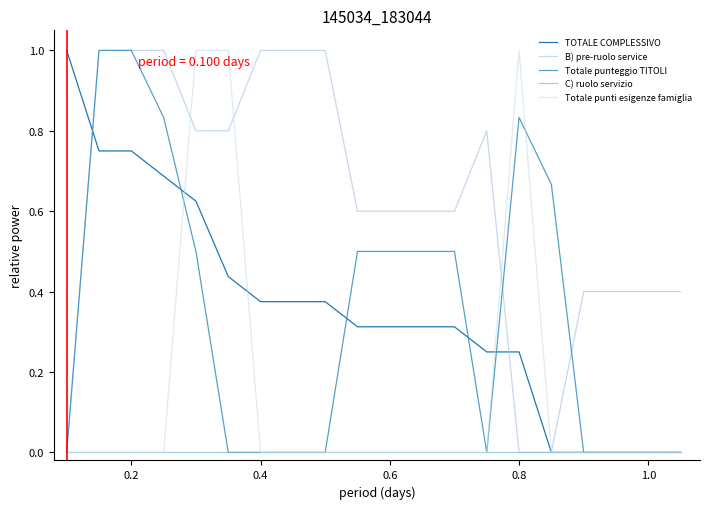

What are all the series names shown in the legend?

TOTALE COMPLESSIVO, B) pre-ruolo service, Totale punteggio TITOLI, C) ruolo servizio, Totale punti esigenze famiglia